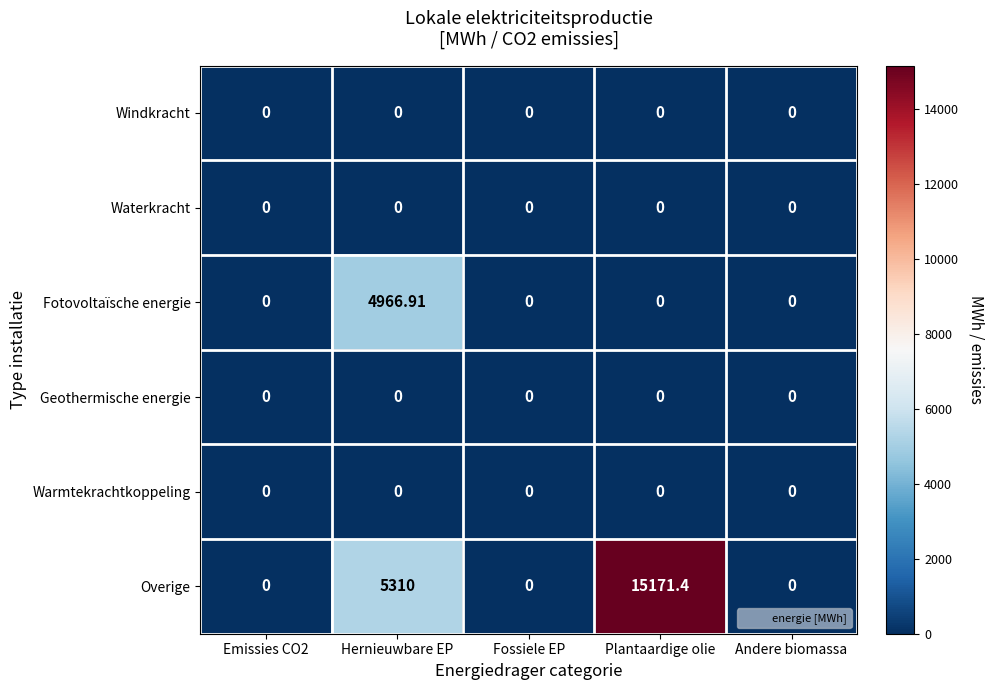

Which series has the widest spread of values?

Overige